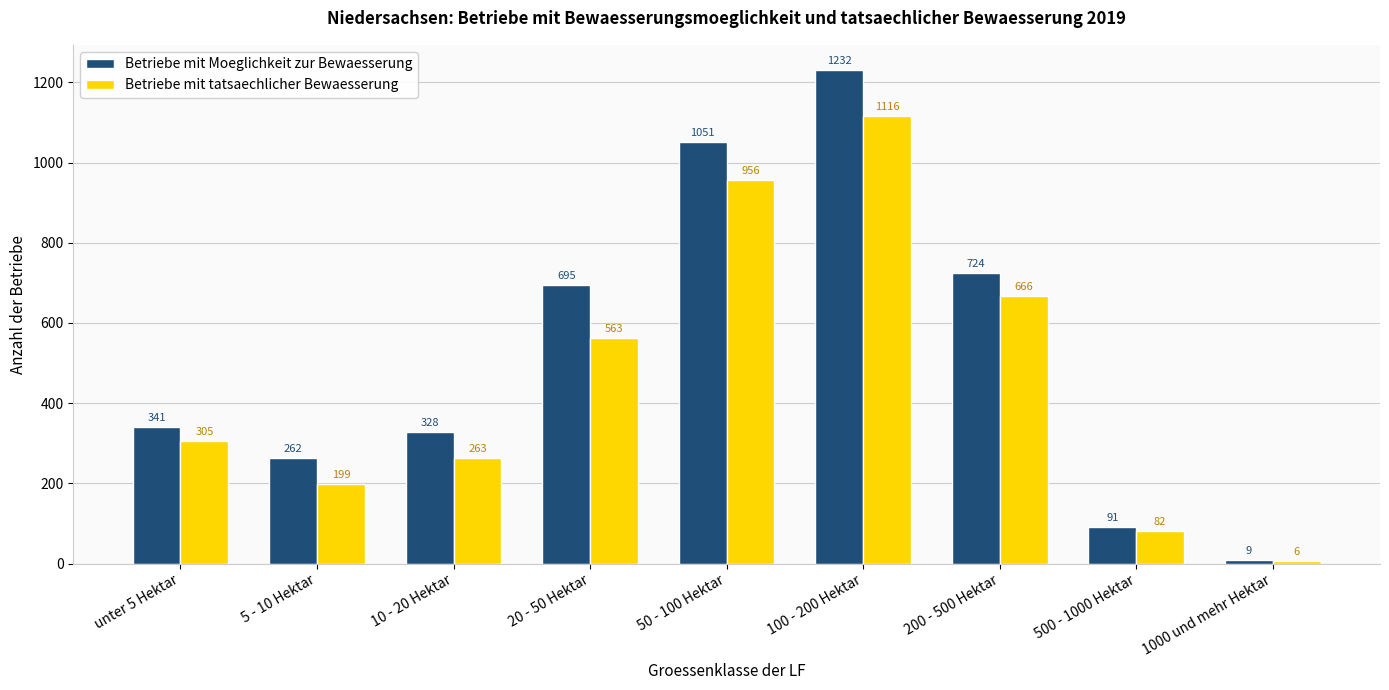

Reading left to right, extract all data points from this chart.

Betriebe mit Moeglichkeit zur Bewaesserung: 341	262	328	695	1051	1232	724	91	9
Betriebe mit tatsaechlicher Bewaesserung: 305	199	263	563	956	1116	666	82	6